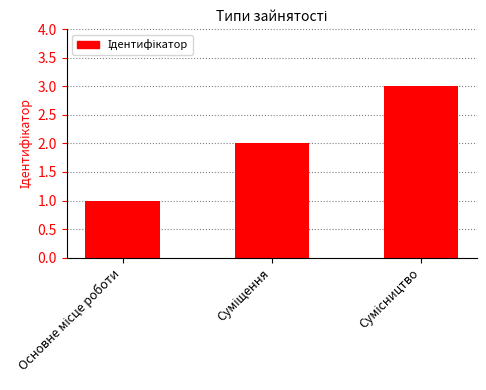

What is the greatest value displayed?

3